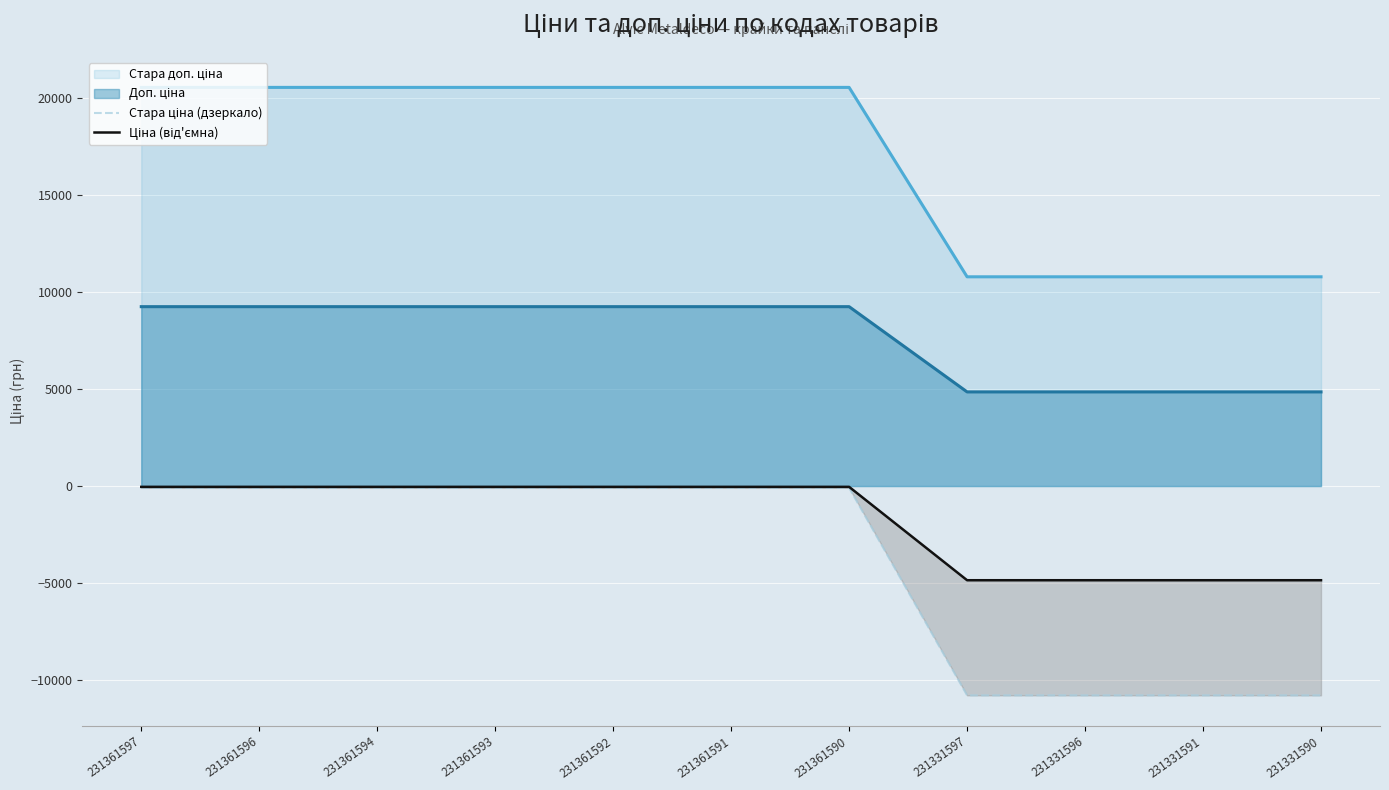

True or false: Ціна (від'ємна) and Стара ціна (дзеркало) intersect in this chart.

False